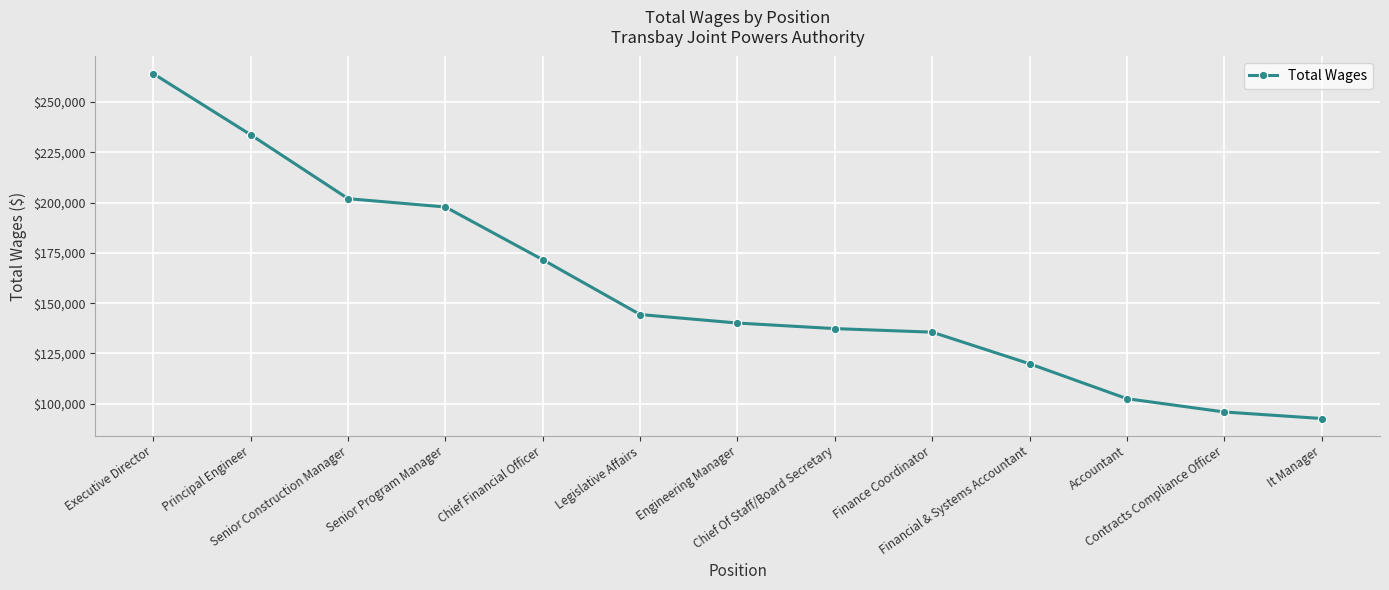

What is the minimum value shown in the chart?

92616